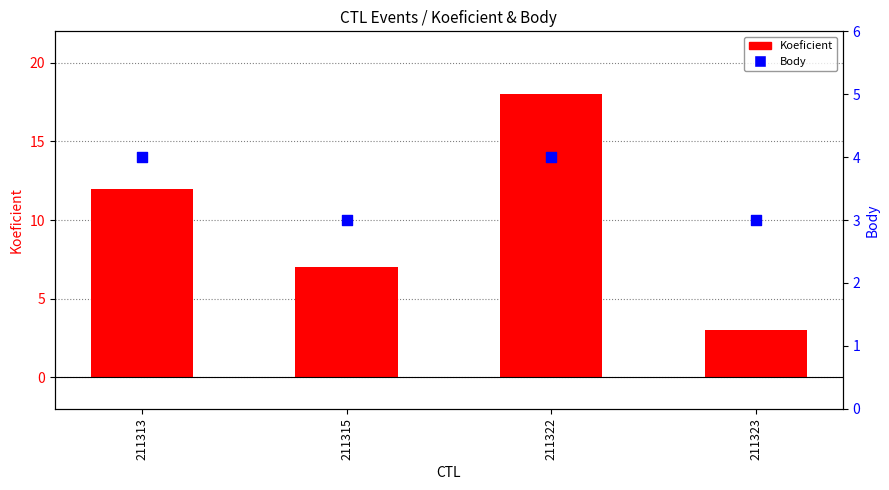

Which series has the largest total across all categories?

Koeficient